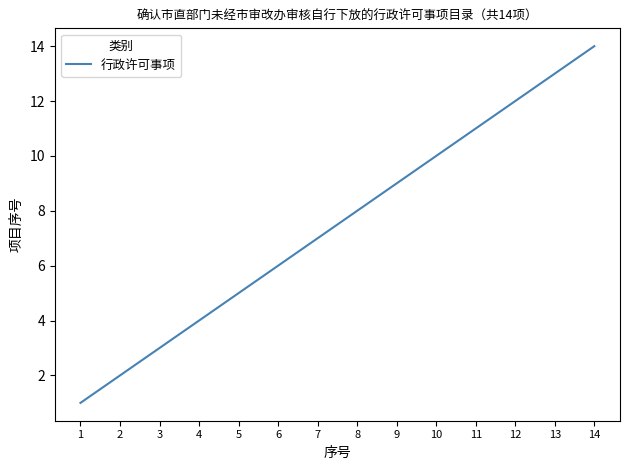

Reading left to right, list all the values displayed in this chart.

1	2	3	4	5	6	7	8	9	10	11	12	13	14